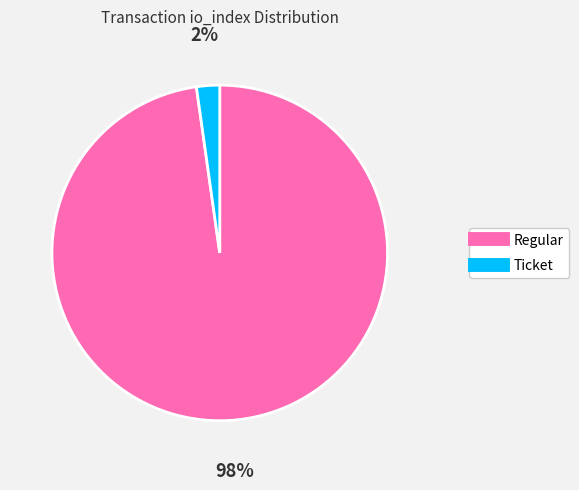

Does any single category account for the majority?

Yes